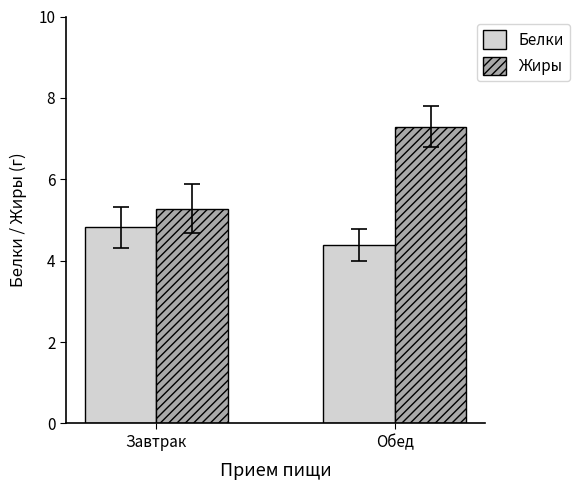

True or false: Белки has a value of 7.4 at Обед.

False